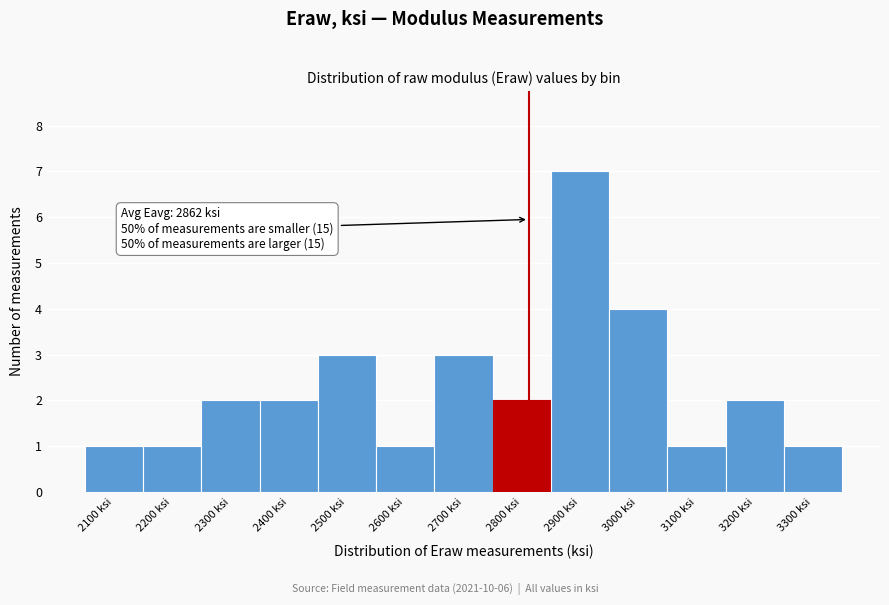

Reading left to right, extract all data points from this chart.

1	1	2	2	3	1	3	2	7	4	1	2	1